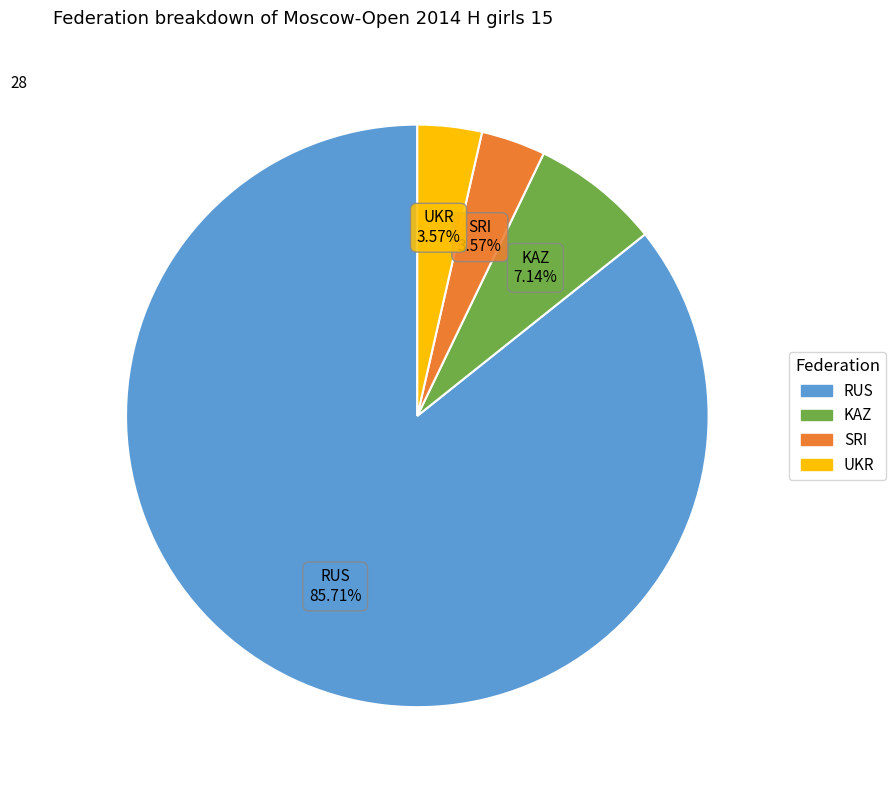

Count the number of slices in the pie.

4